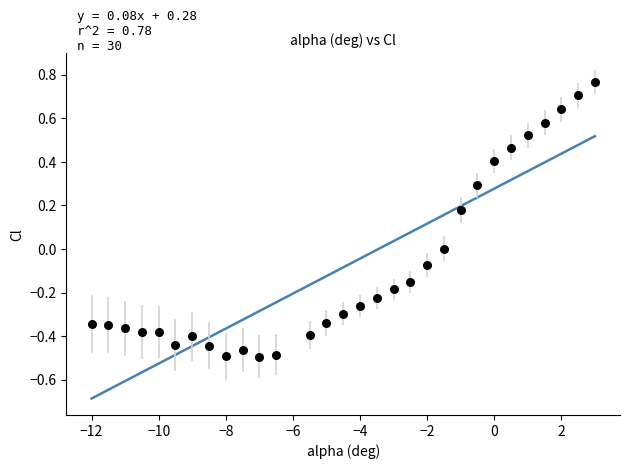

What is the range of X values (max minus min)?

15.0